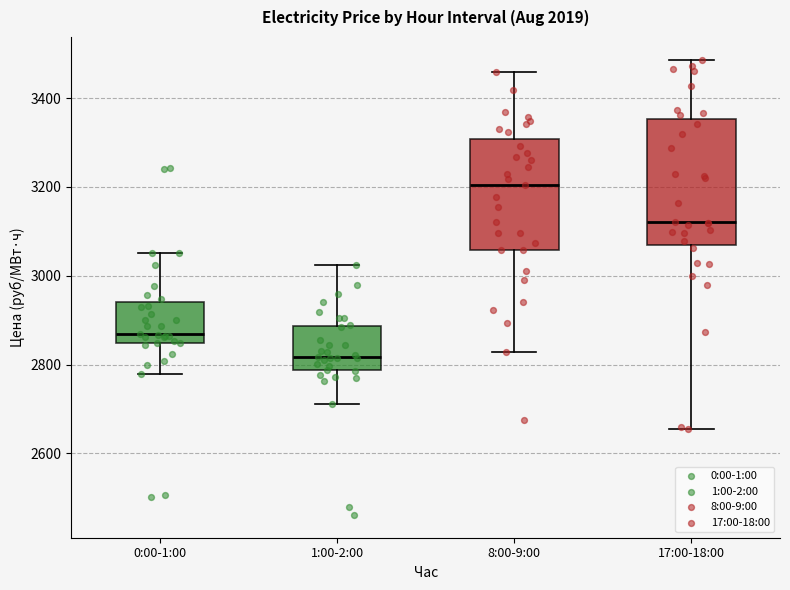

Where is the lower edge of the box for 1:00-2:00 on the y-axis? The values are not printed on the chart, so give them approximately, as read against the axis.

2780